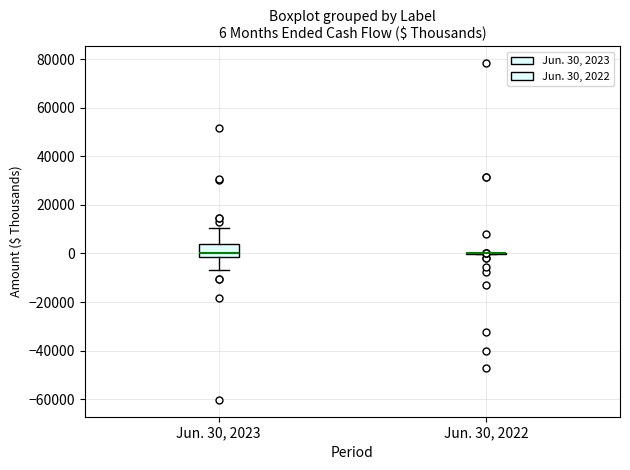

Comparing the boxes themselves (not the whiskers), which one is the tallest?

Jun. 30, 2023